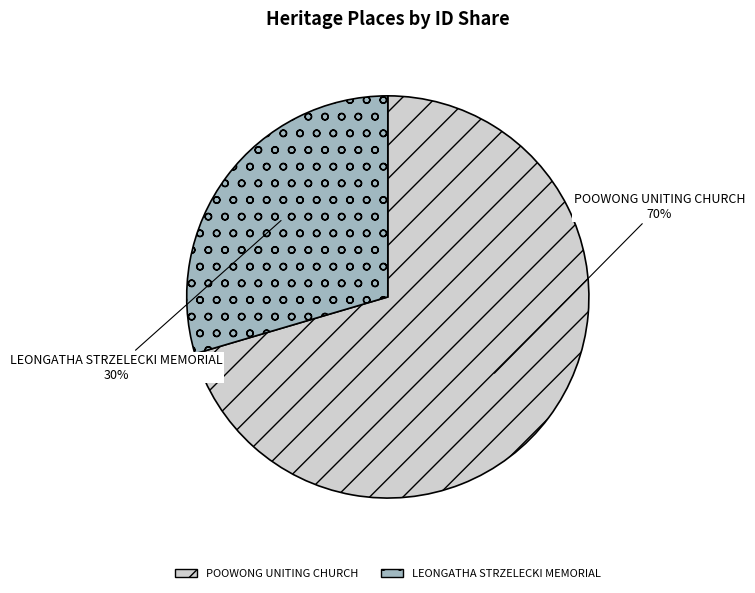

Which category has the smallest portion of the pie?

LEONGATHA STRZELECKI MEMORIAL